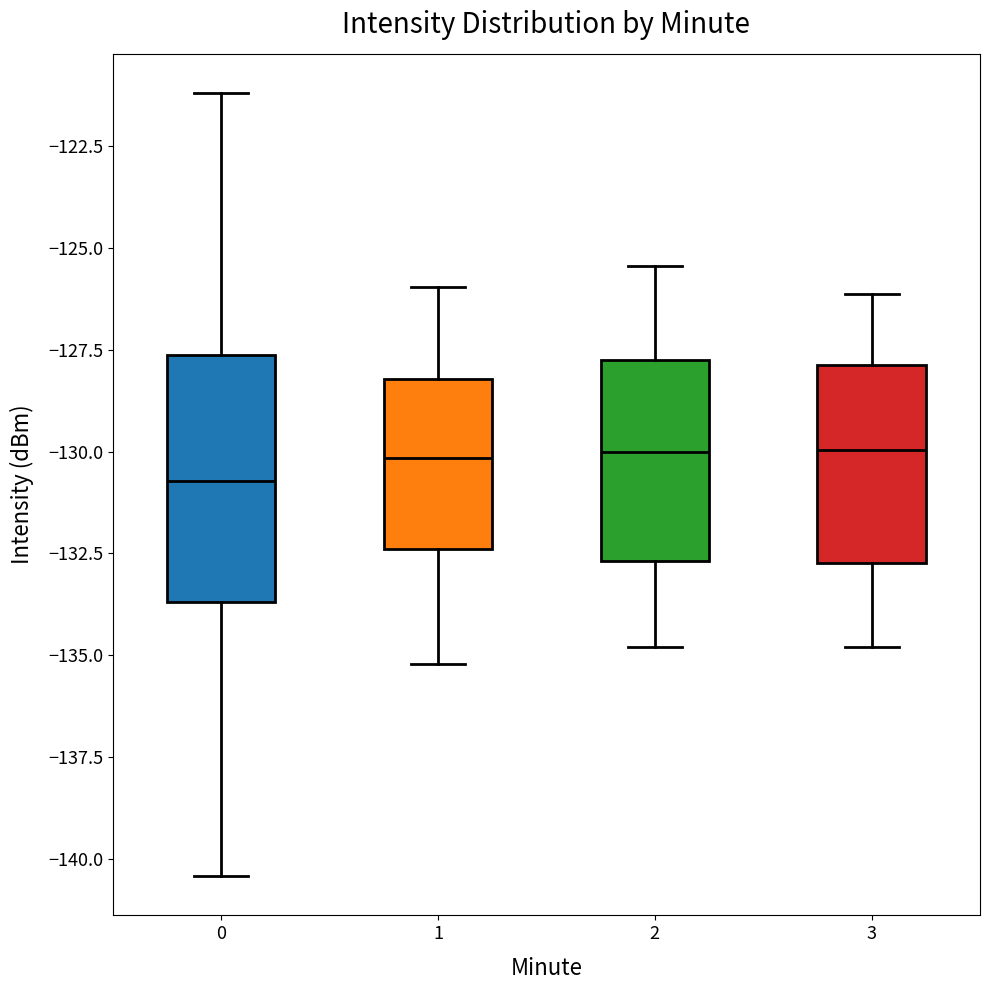

Which box's median line is the lowest?

0